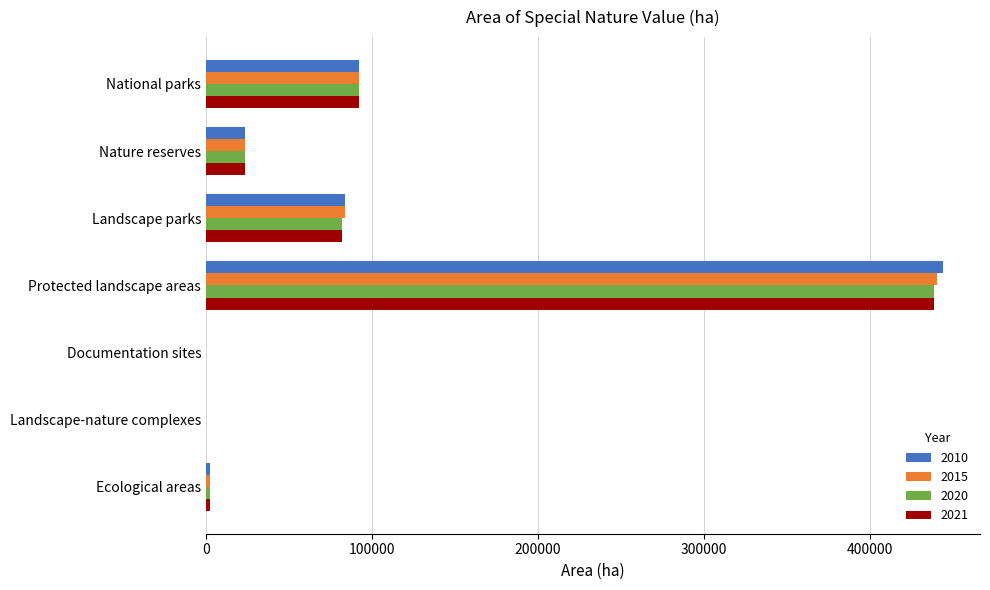

How many series are shown in this chart?

4